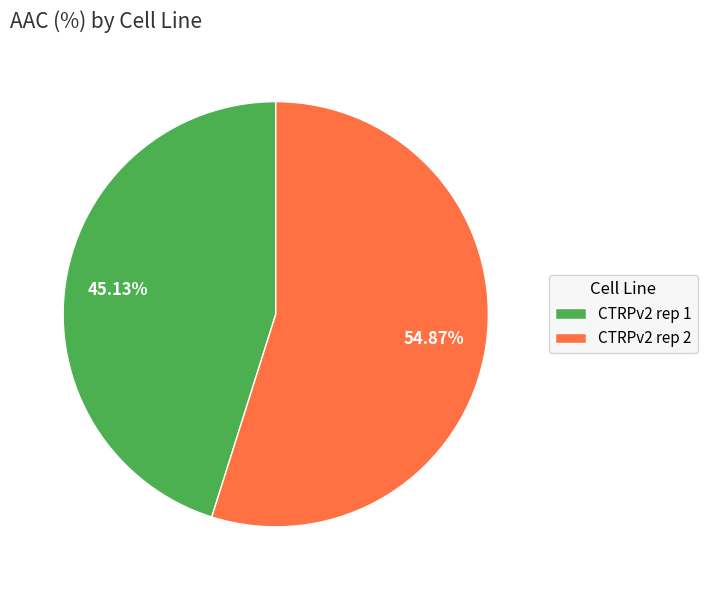

Which category has the smallest portion of the pie?

CTRPv2 rep 1